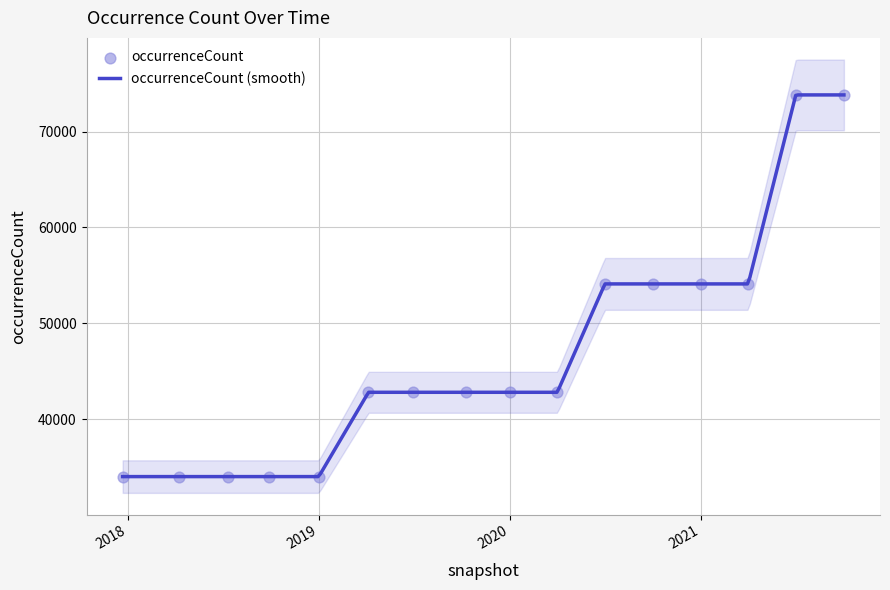

What is the ratio of the value at 2021-07-01 to the value at 2017-12-22?

2.2